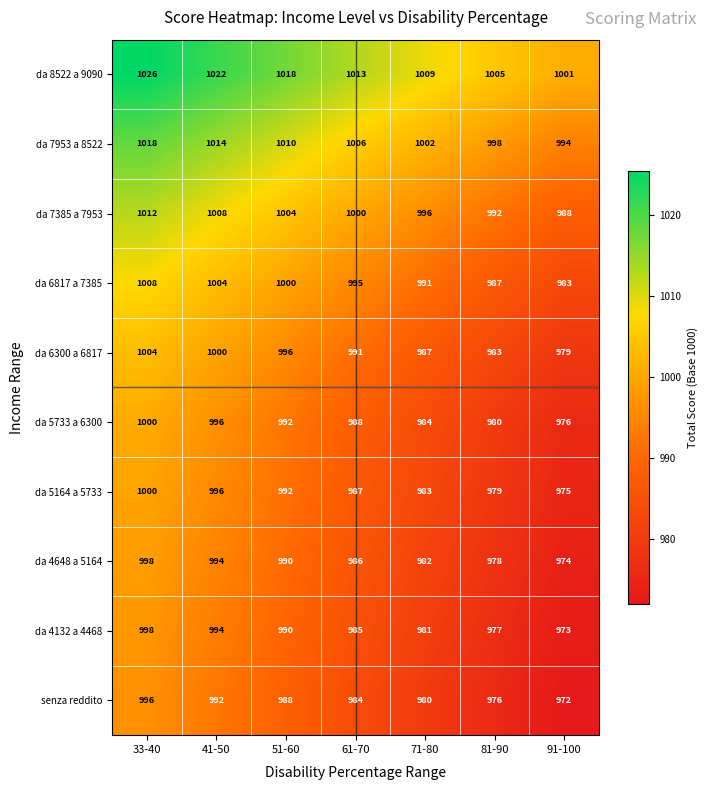

What is the difference between the da 5164 a 5733 values at 41-50 and 71-80?

13